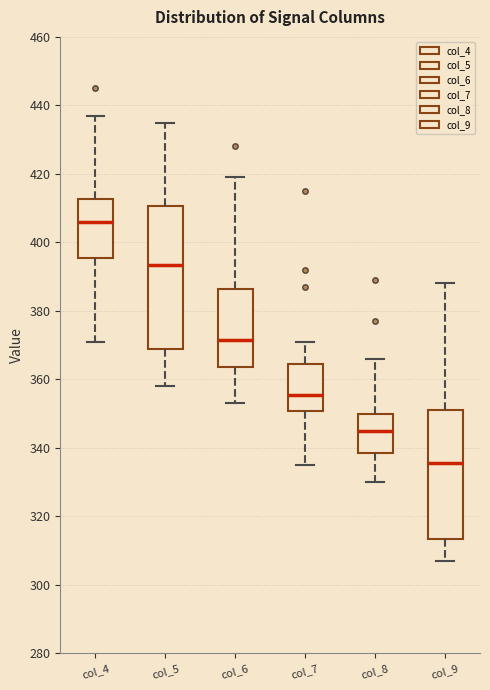

Where is the lower edge of the box for col_5 on the y-axis? The values are not printed on the chart, so give them approximately, as read against the axis.

370